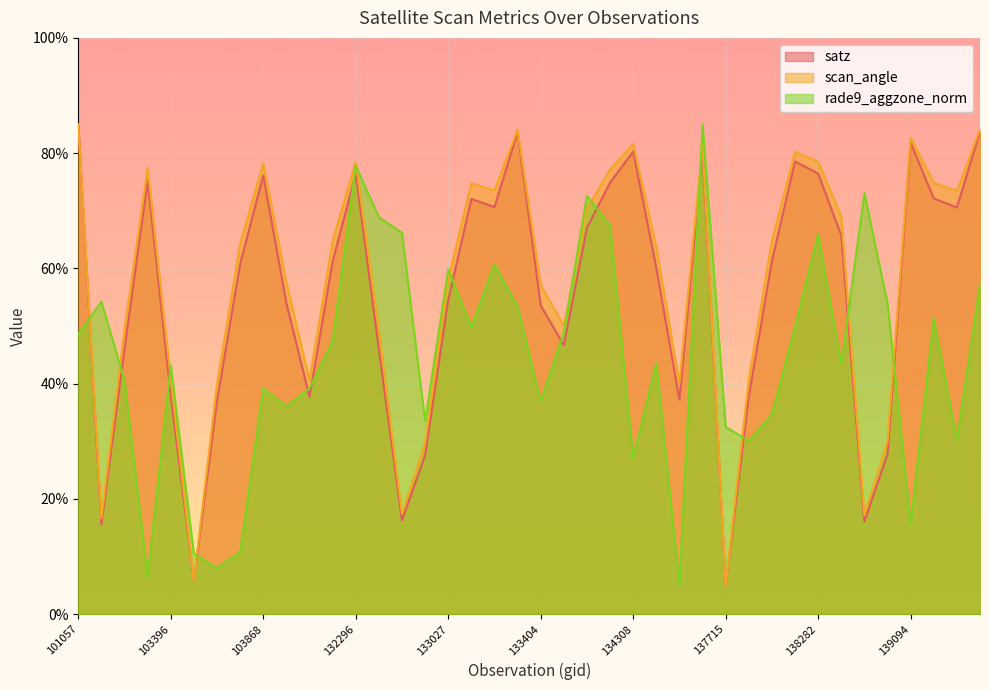

How many categories are shown in the chart?

40